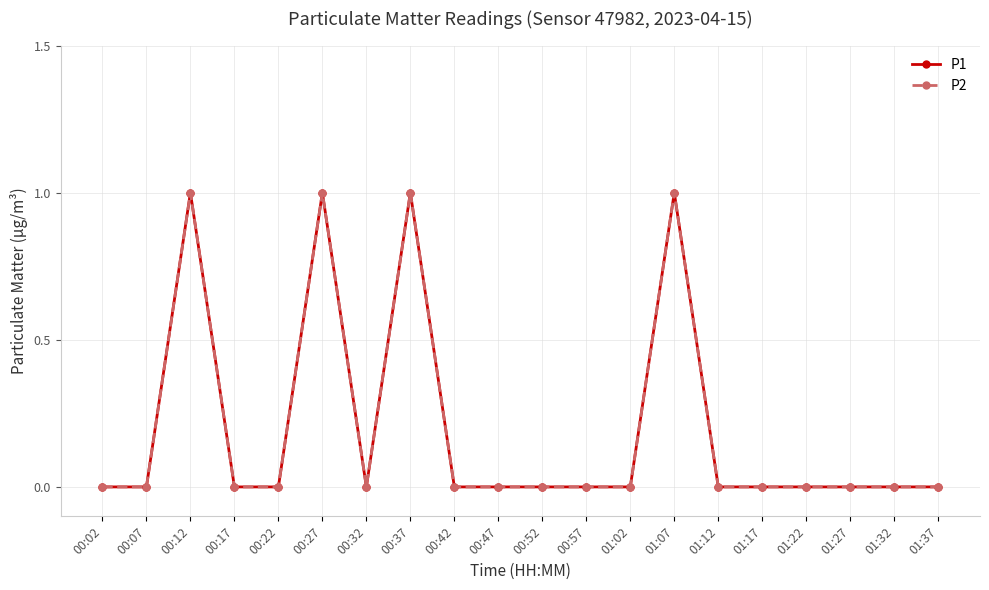

Rank the categories by P1 value from highest to lowest.

00:12, 00:27, 00:37, 01:07, 00:02, 00:07, 00:17, 00:22, 00:32, 00:42, 00:47, 00:52, 00:57, 01:02, 01:12, 01:17, 01:22, 01:27, 01:32, 01:37